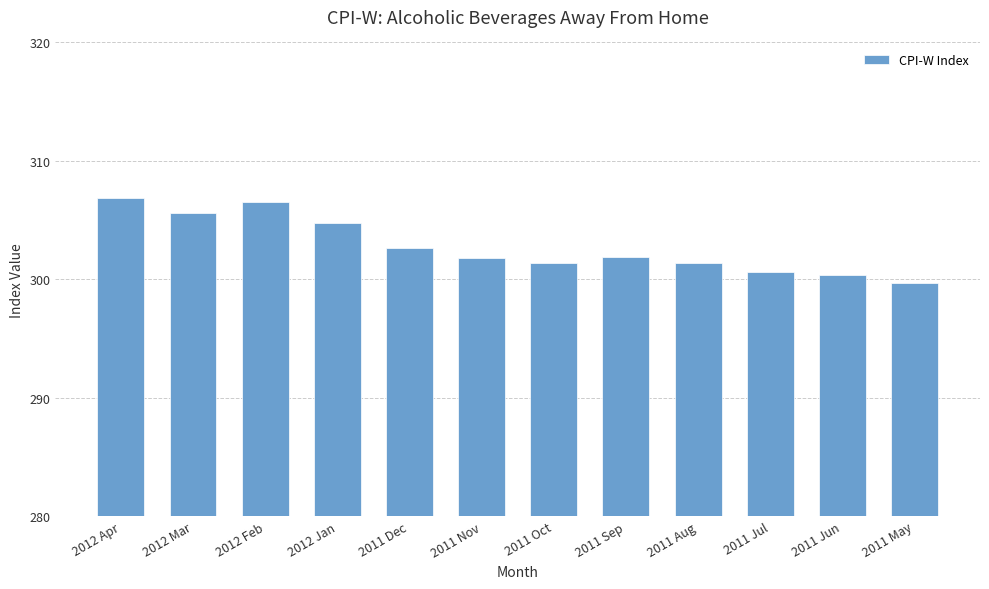

Where does the data first go above 301?

2012 Apr